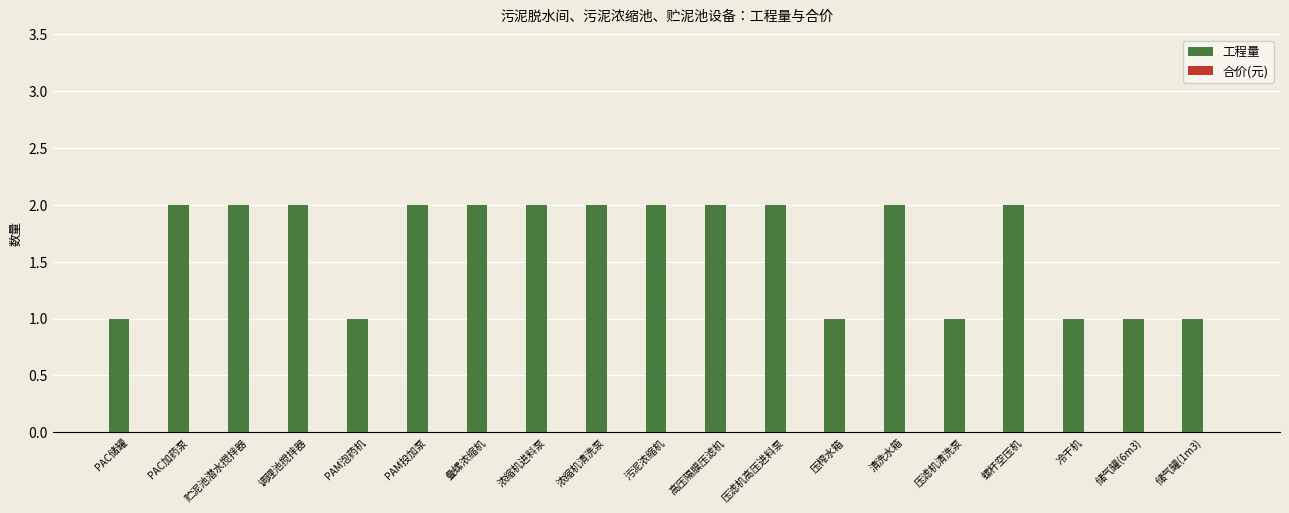

What is the label of the 3rd bar from the right?

冷干机